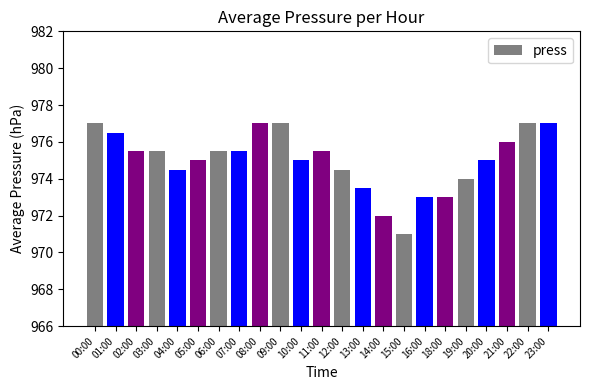

The chart shows a value of 975.5 at 07:00. True or false?

True